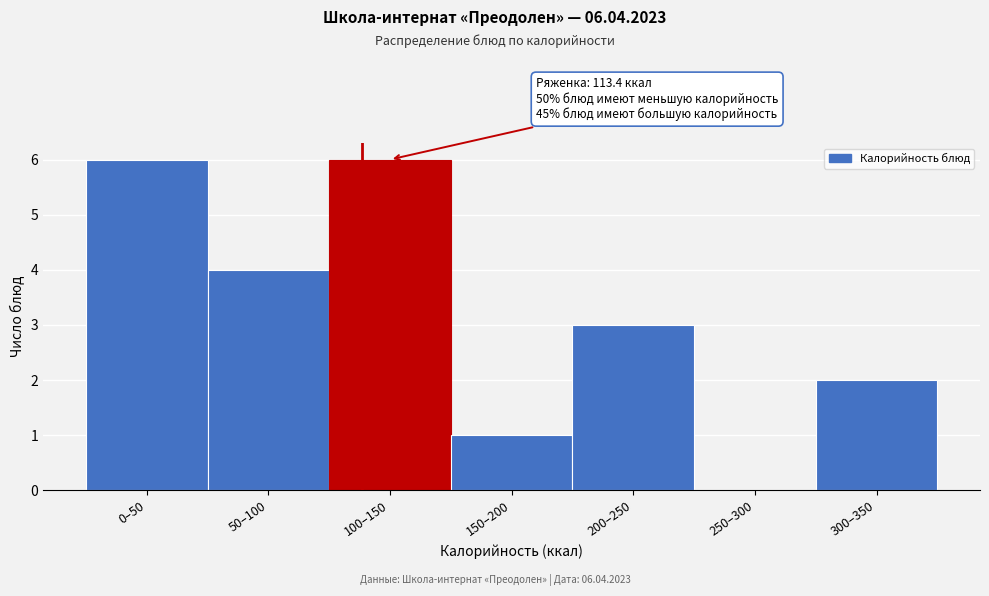

Reading right to left, list all the values displayed in this chart.

300–350=2	250–300=0	200–250=3	150–200=1	100–150=6	50–100=4	0–50=6